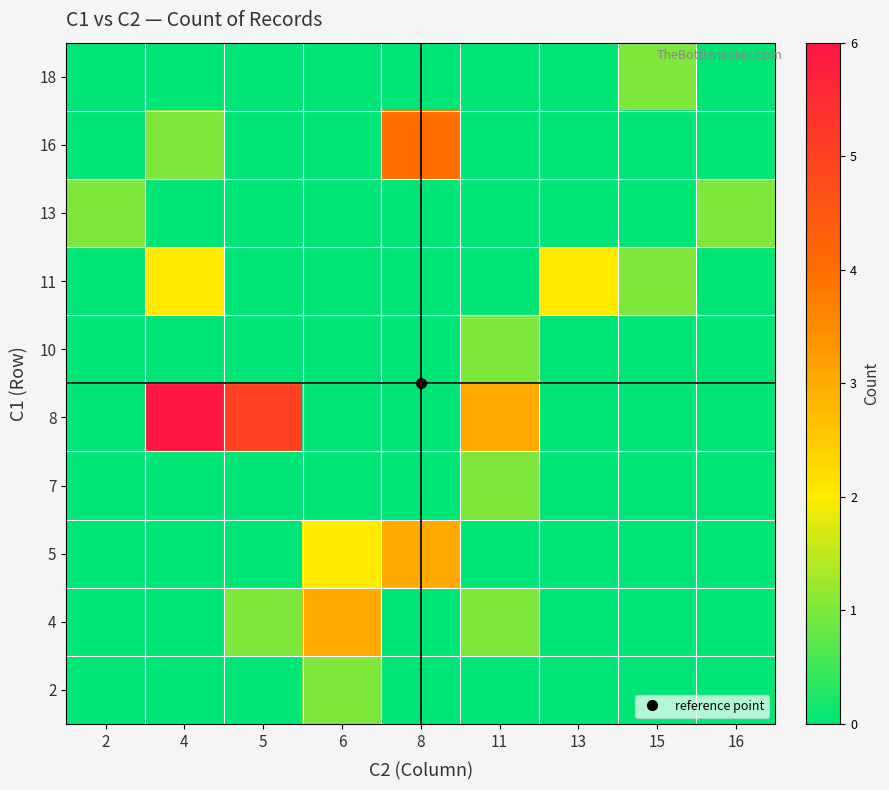

Which label corresponds to the smallest value in the chart?

2